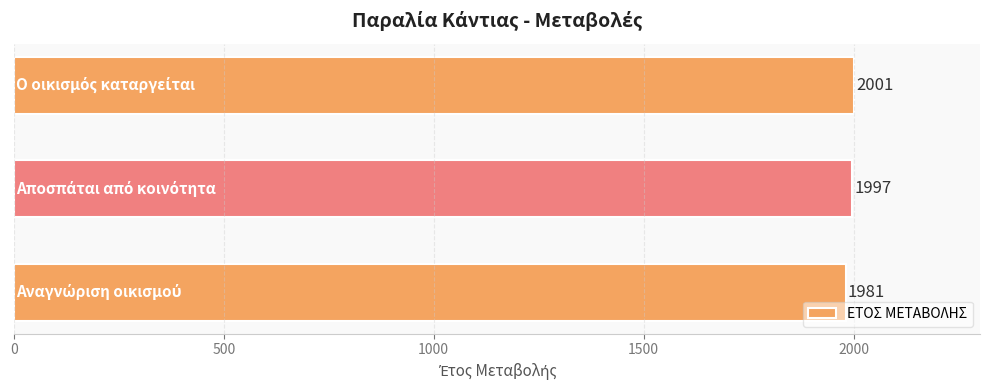

What is the minimum value shown in the chart?

1981